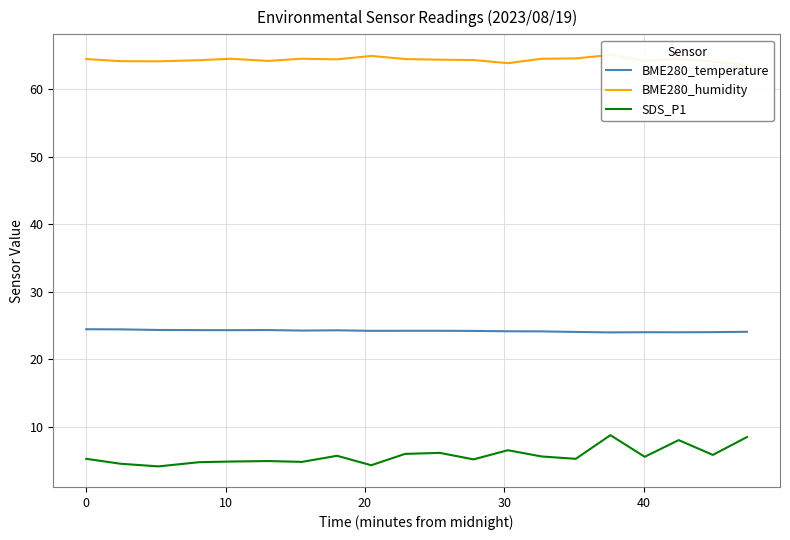

True or false: BME280_humidity has a value of 64.3 at 20.

True